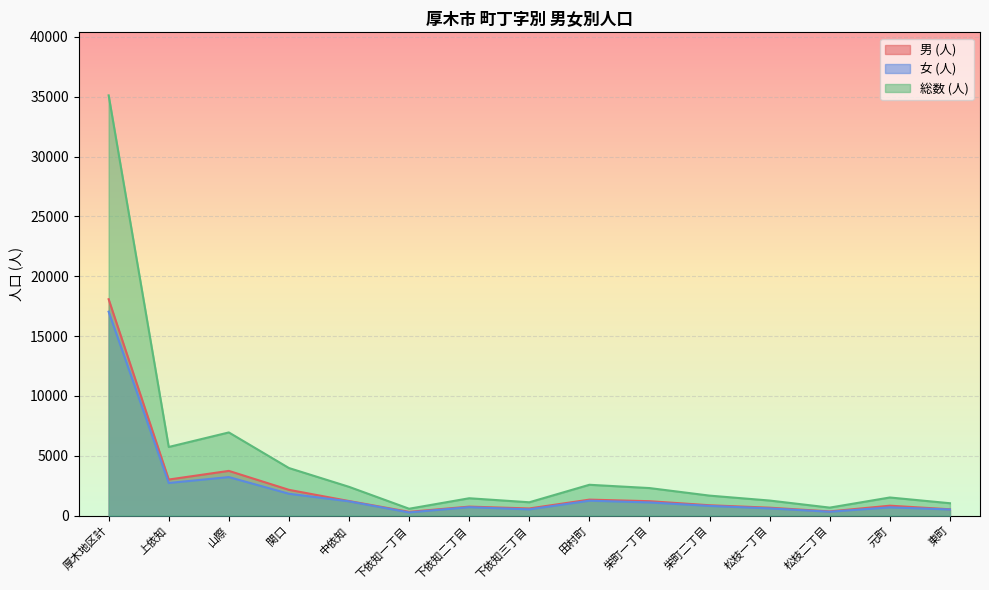

Reading left to right, transcribe all the data shown in this chart.

男 (人): 厚木地区計=18076	上依知=3009	山際=3732	関口=2149	中依知=1212	下依知一丁目=309	下依知二丁目=746	下依知三丁目=592	田村町=1330	栄町一丁目=1199	栄町二丁目=859	松枝一丁目=657	松枝二丁目=345	元町=824	東町=522
女 (人): 厚木地区計=17035	上依知=2721	山際=3213	関口=1821	中依知=1187	下依知一丁目=260	下依知二丁目=699	下依知三丁目=516	田村町=1241	栄町一丁目=1097	栄町二丁目=806	松枝一丁目=596	松枝二丁目=318	元町=685	東町=507
総数 (人): 厚木地区計=35111	上依知=5730	山際=6945	関口=3970	中依知=2399	下依知一丁目=569	下依知二丁目=1445	下依知三丁目=1108	田村町=2571	栄町一丁目=2296	栄町二丁目=1665	松枝一丁目=1253	松枝二丁目=663	元町=1509	東町=1029